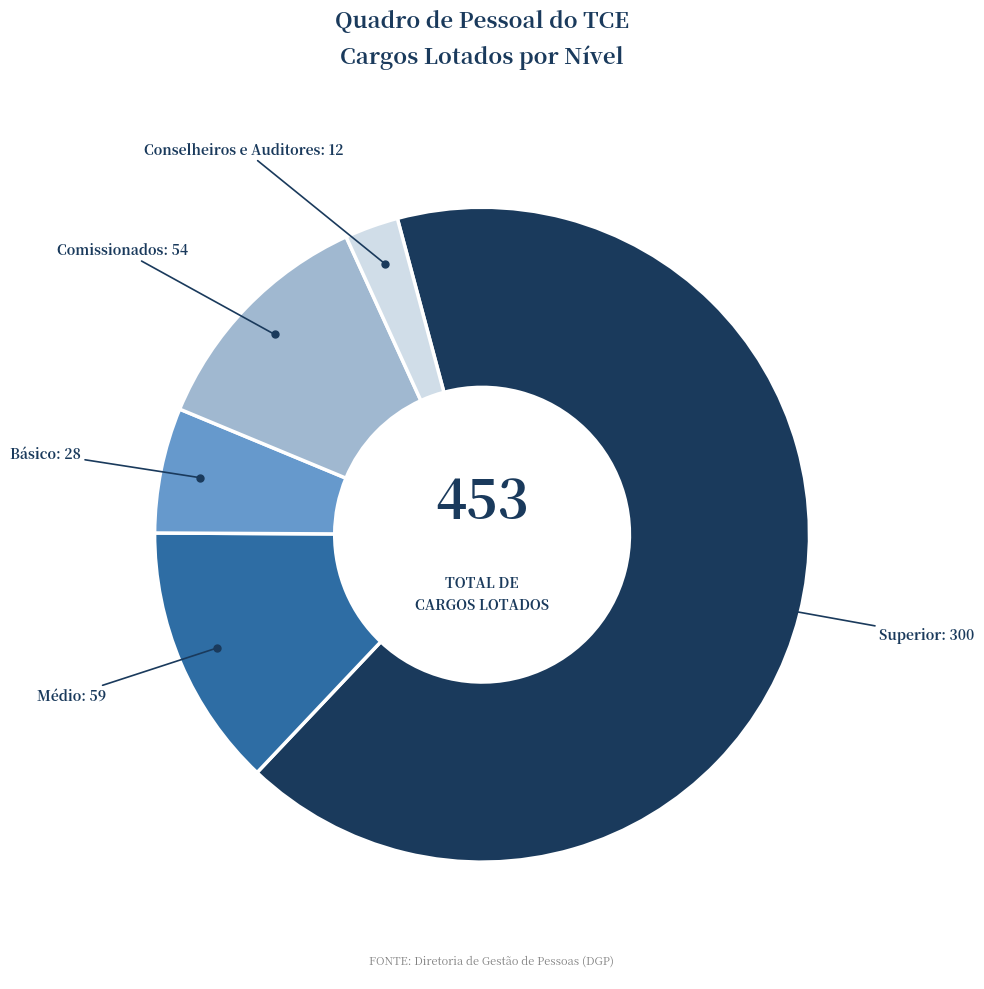

Does any single category account for the majority?

Yes